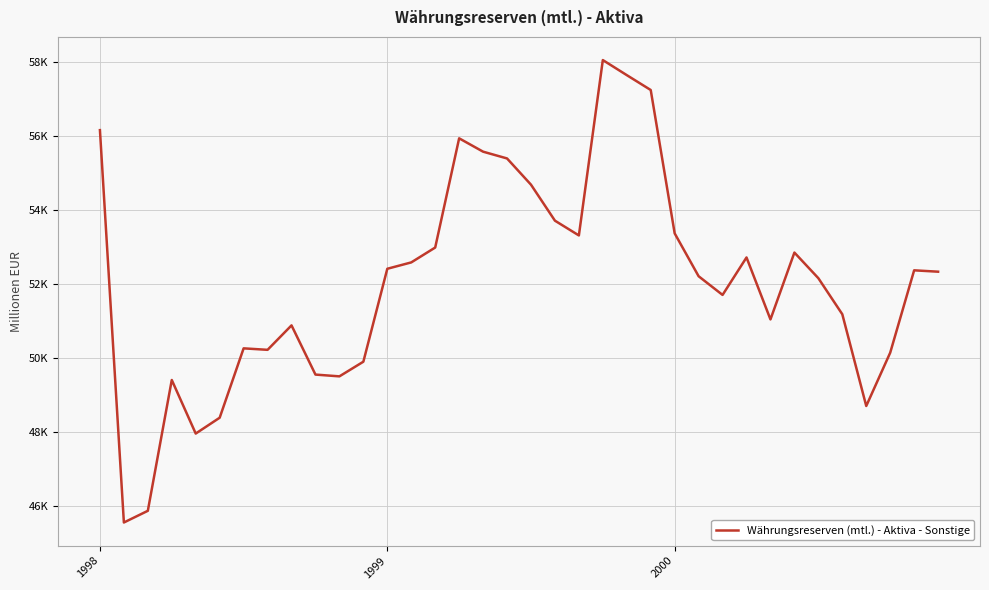

Does the chart display data point markers on the line(s)?

No